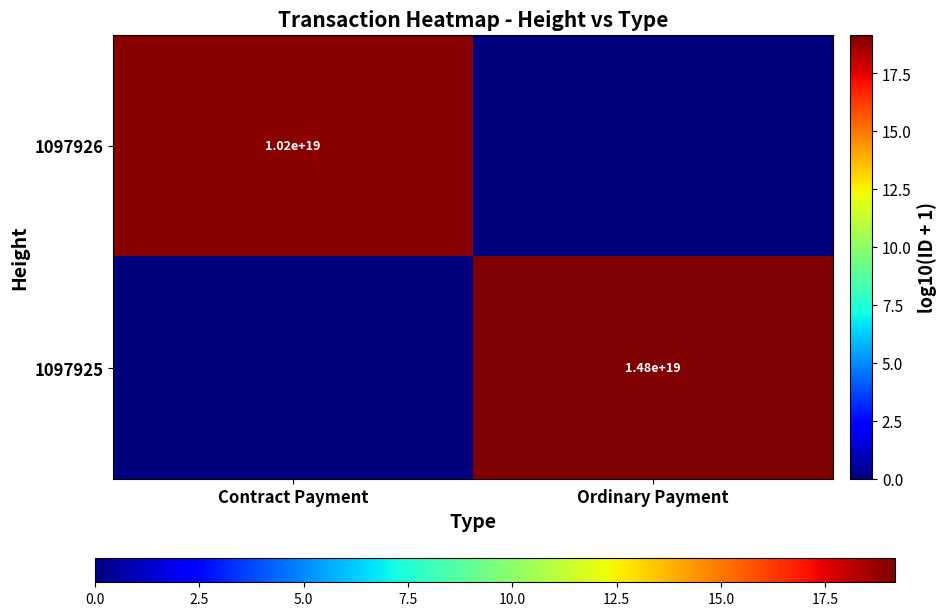

What is the average value of the 1097925 series?

9.6